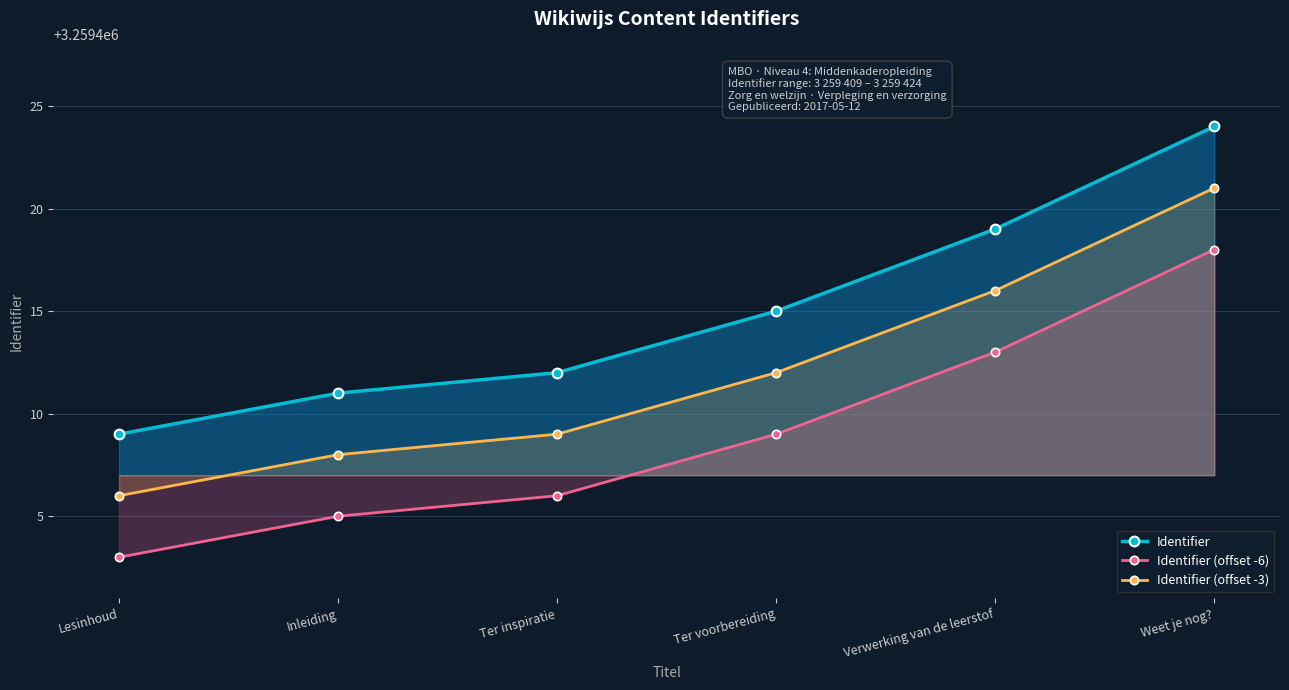

The value of Identifier (offset -6) at Weet je nog? is 3259418. True or false?

True